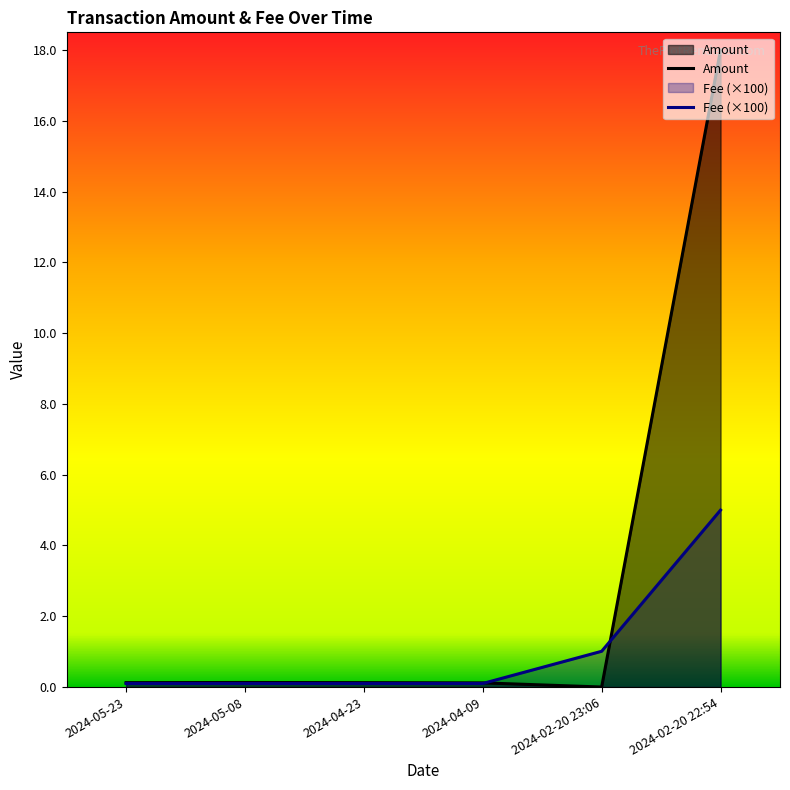

Where is the first local maximum for Amount?

2024-05-08